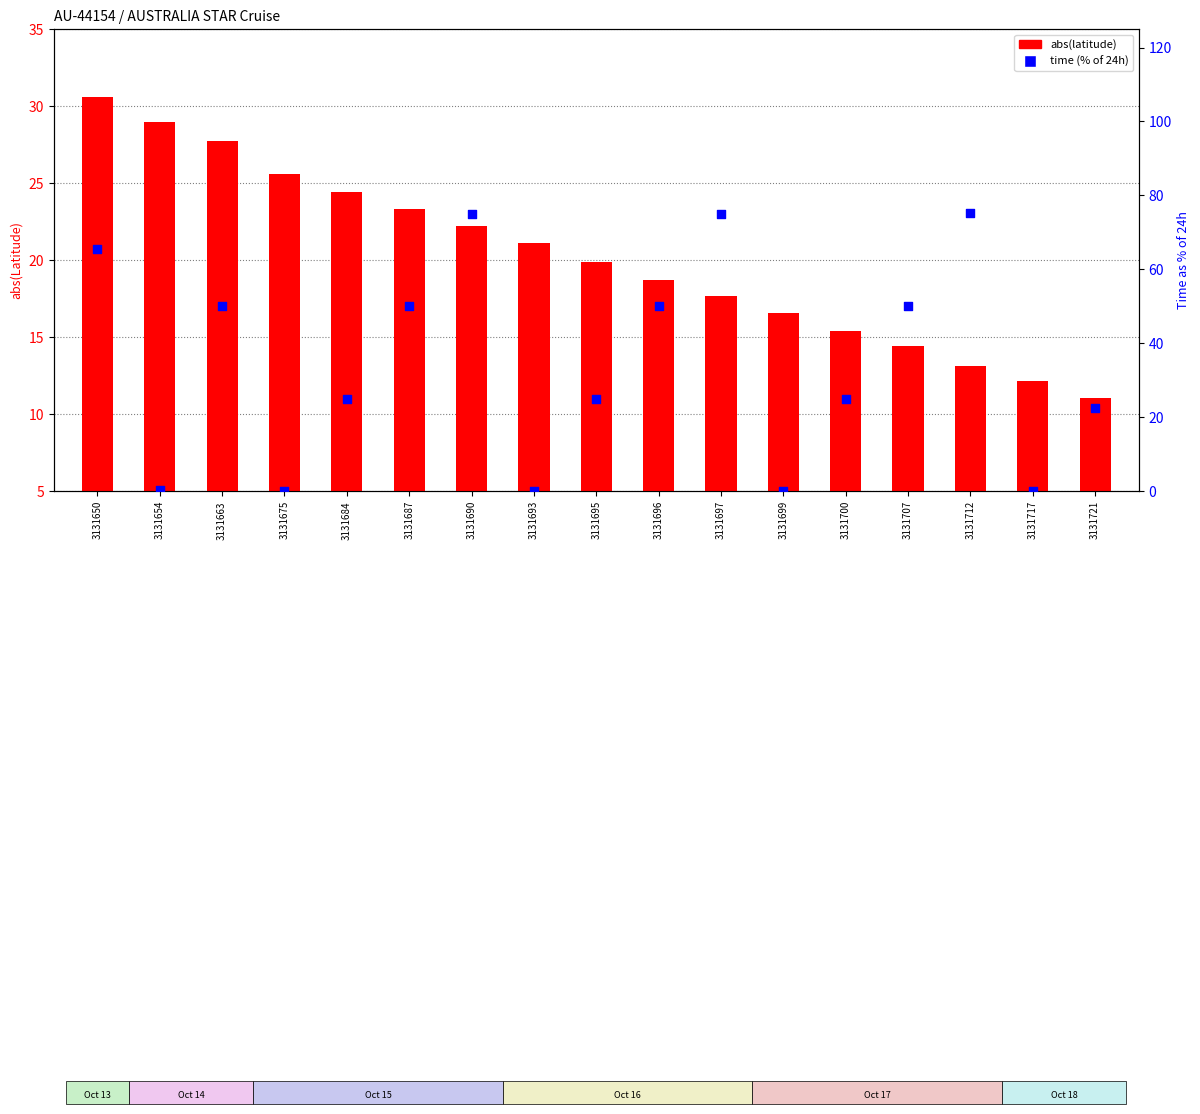

At how many categories does at least one series exceed 16?

16